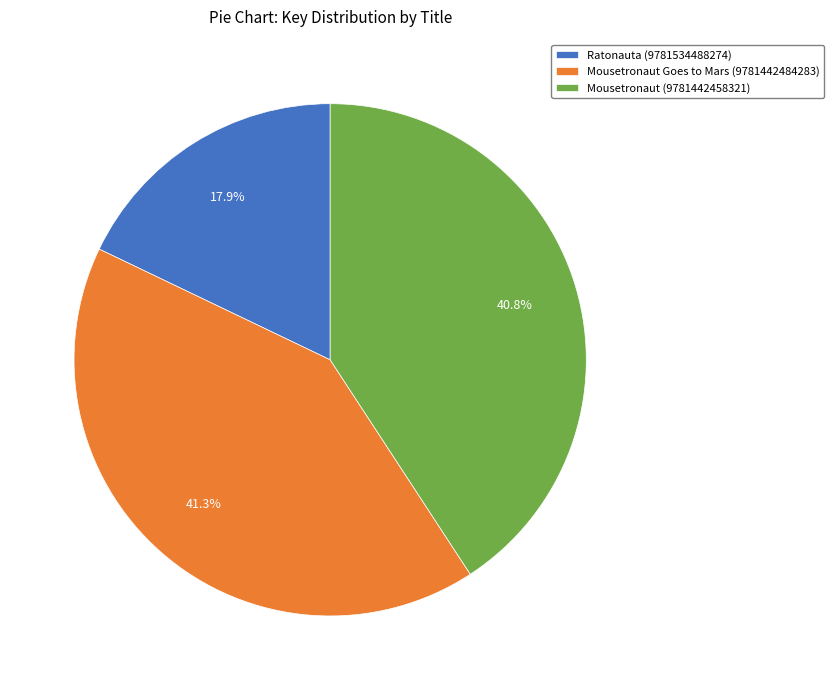

To the nearest percent, what is the difference between the largest and smallest slice percentages?

23%